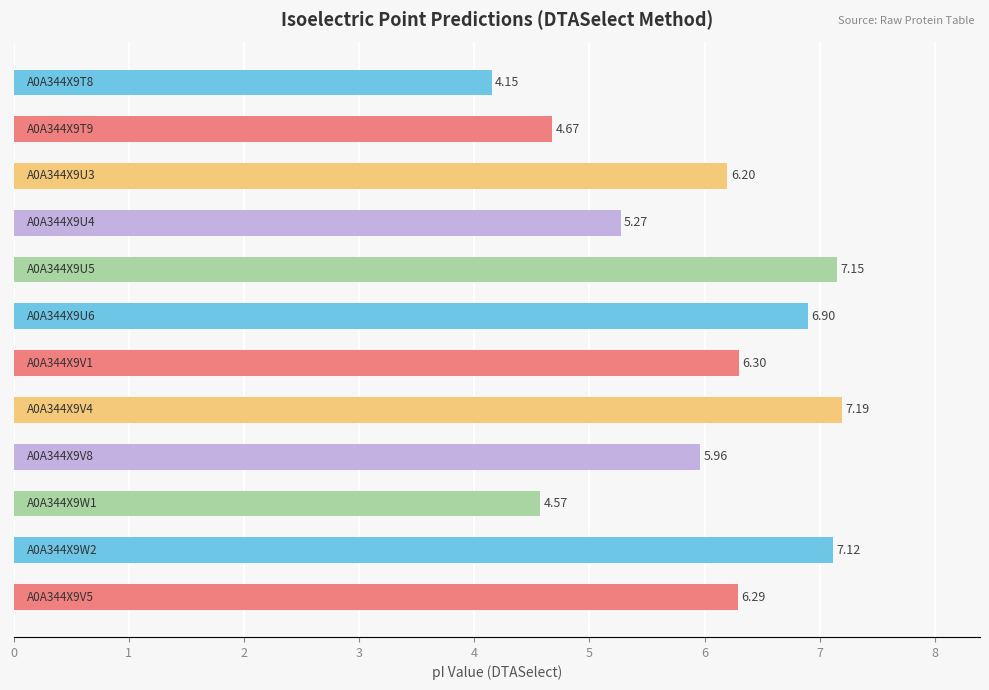

How many values are below 6?

5